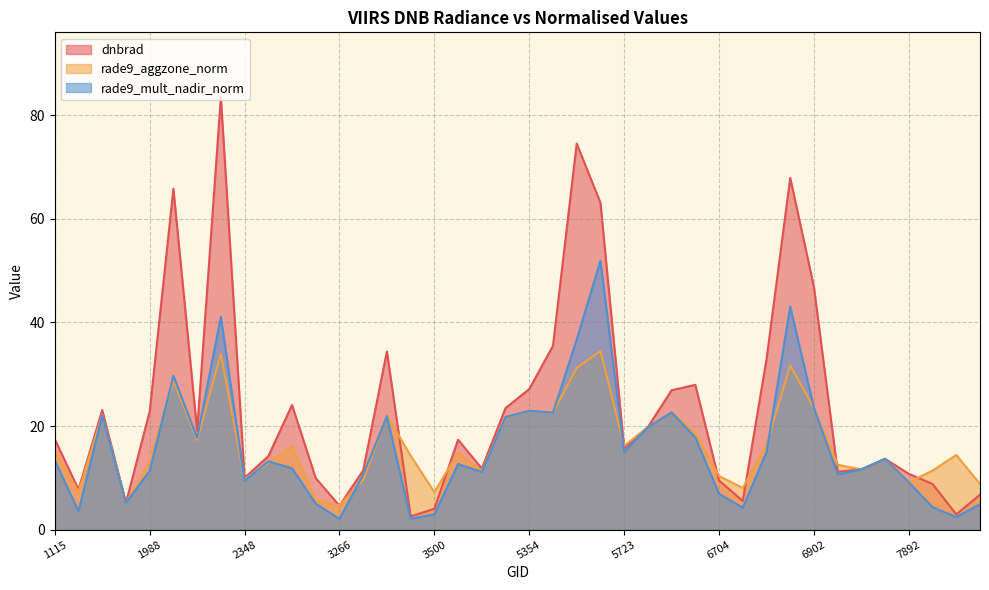

What is the value of the rade9_aggzone_norm point at the 12th from the left?

5.7